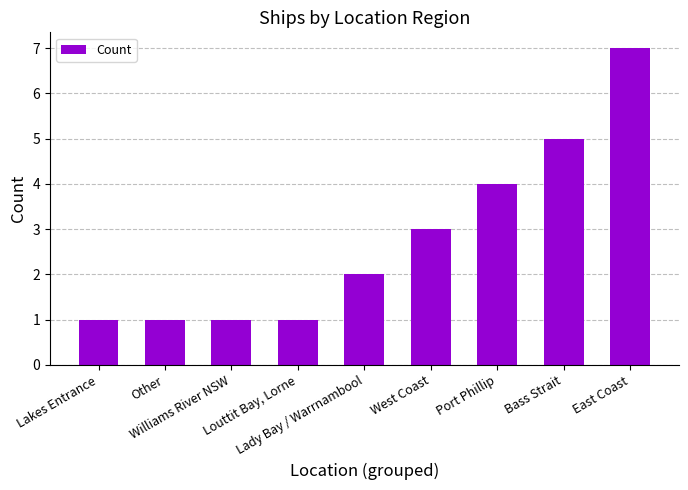

What is the difference between the second highest and second lowest values?

4